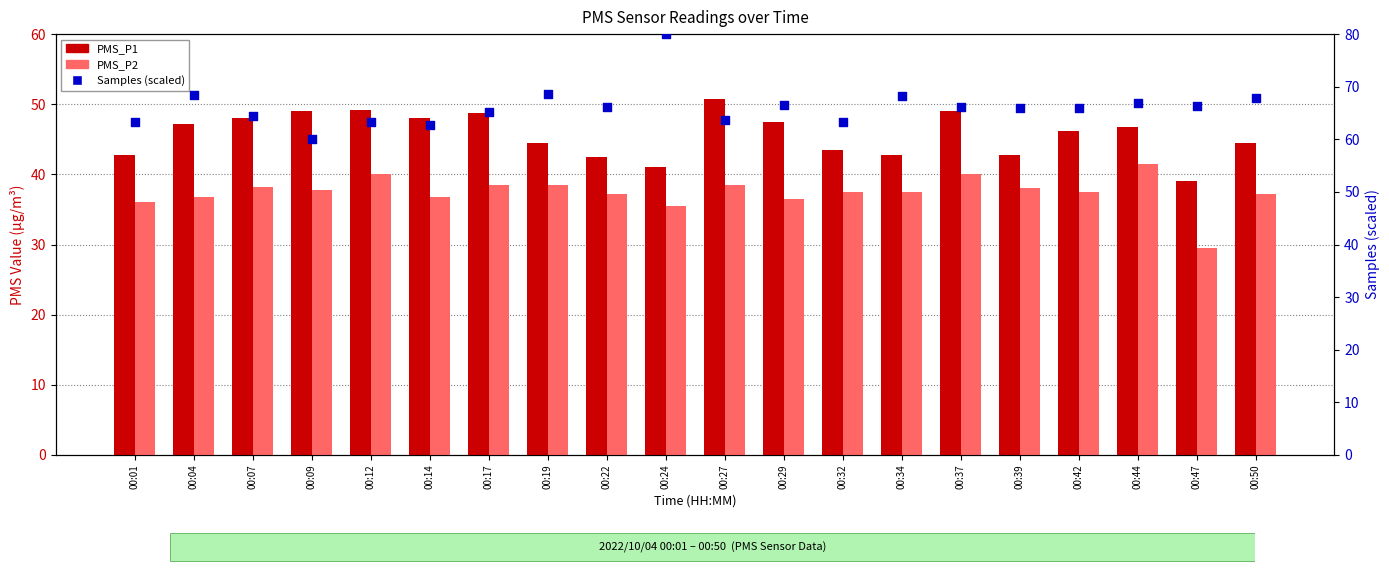

What is the total value across all series at 00:34?

148.4